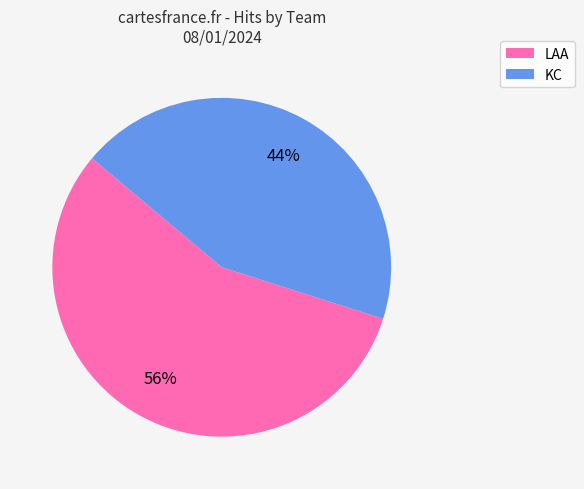

Is there a majority slice in this chart?

Yes